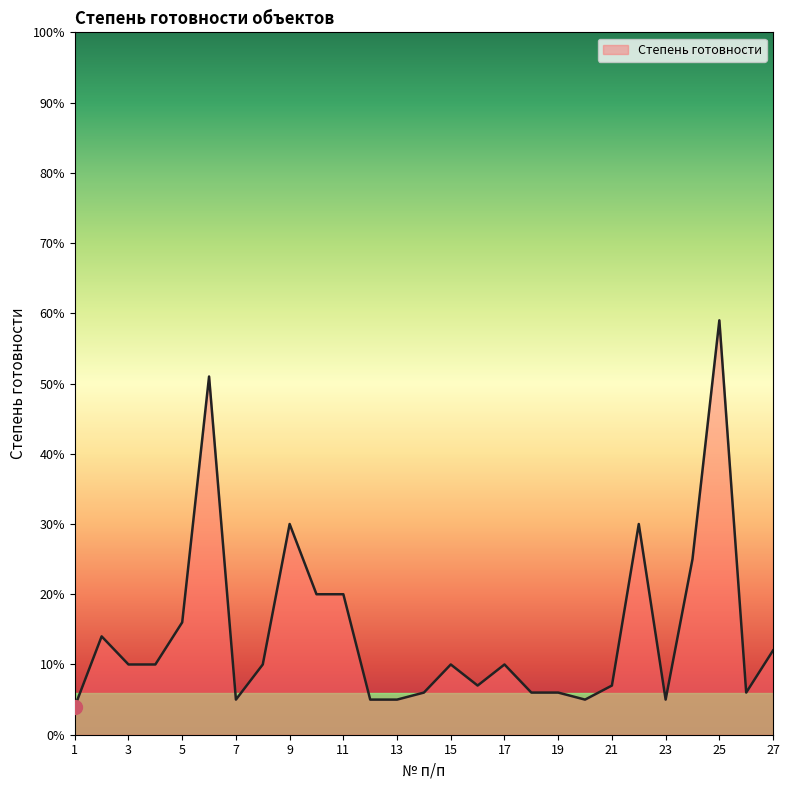

Reading right to left, transcribe all the data shown in this chart.

0.1	0.1	0.6	0.2	0.1	0.3	0.1	0.1	0.1	0.1	0.1	0.1	0.1	0.1	0.1	0.1	0.2	0.2	0.3	0.1	0.1	0.5	0.2	0.1	0.1	0.1	0.0